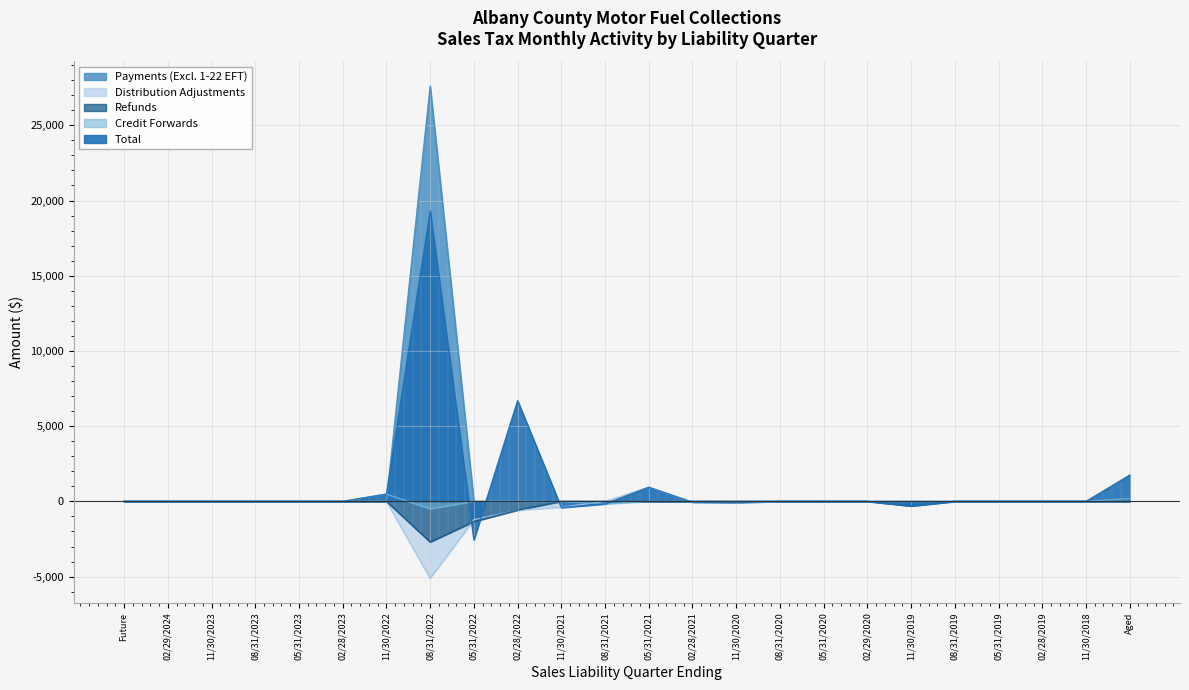

True or false: Credit Forwards has more than 1 interior local peaks.

False